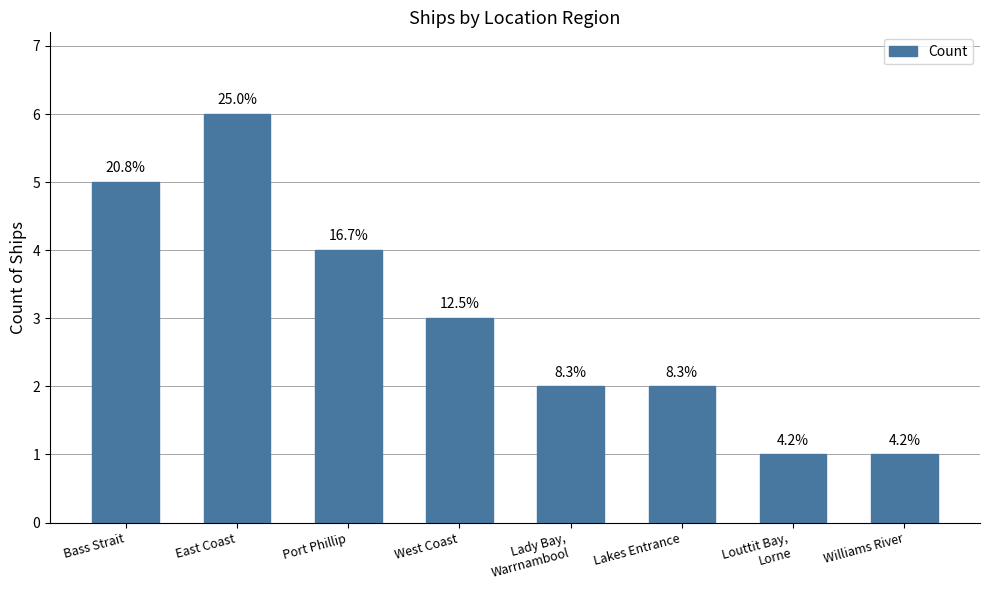

What is the label of the 5th bar from the left?

Lady Bay,
Warrnambool